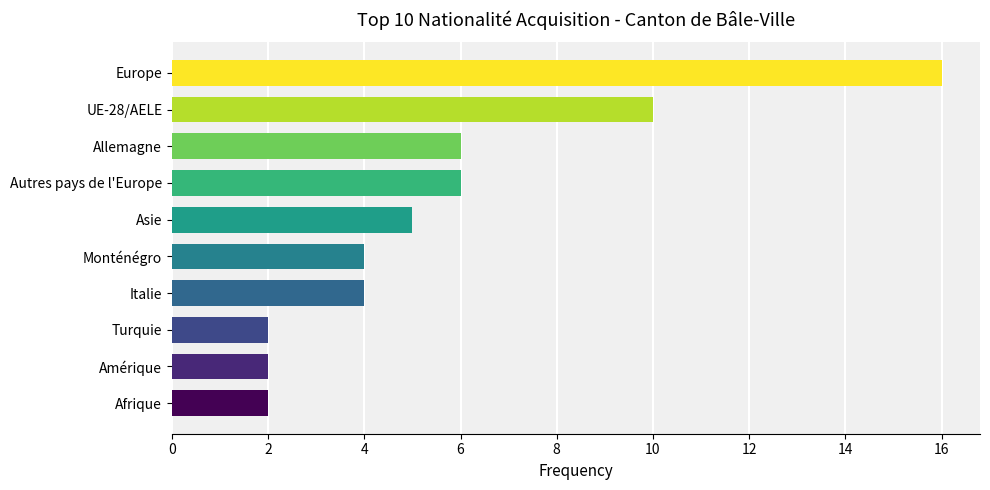

What is the average value?

6